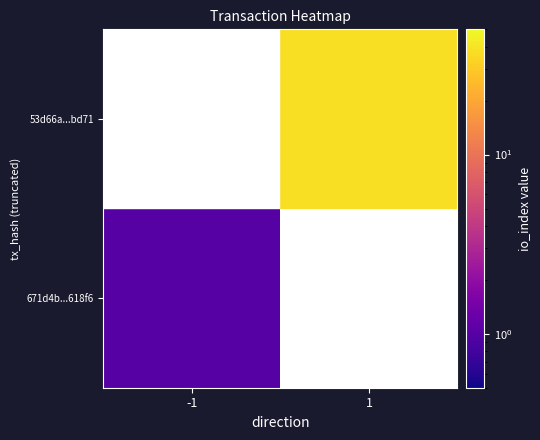

Rank the series at -1 from lowest to highest value.

671d4b...618f6, 53d66a...bd71